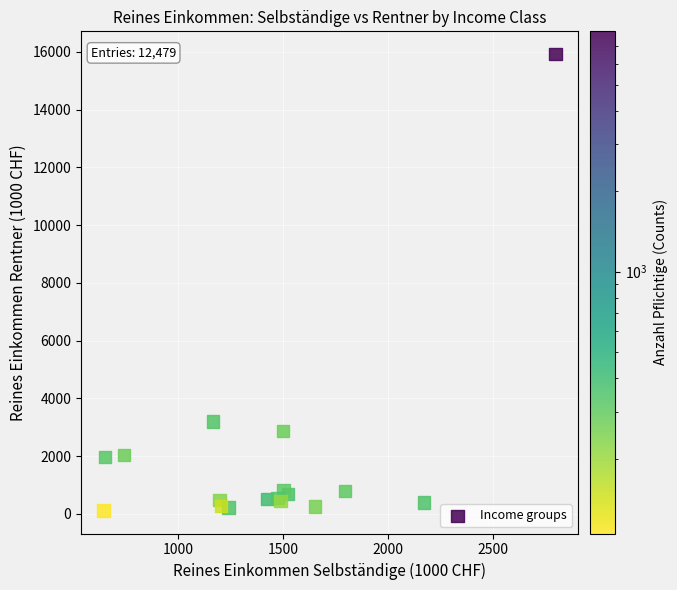

What Y value in the scatter plot is closest to 8015?

3201.8